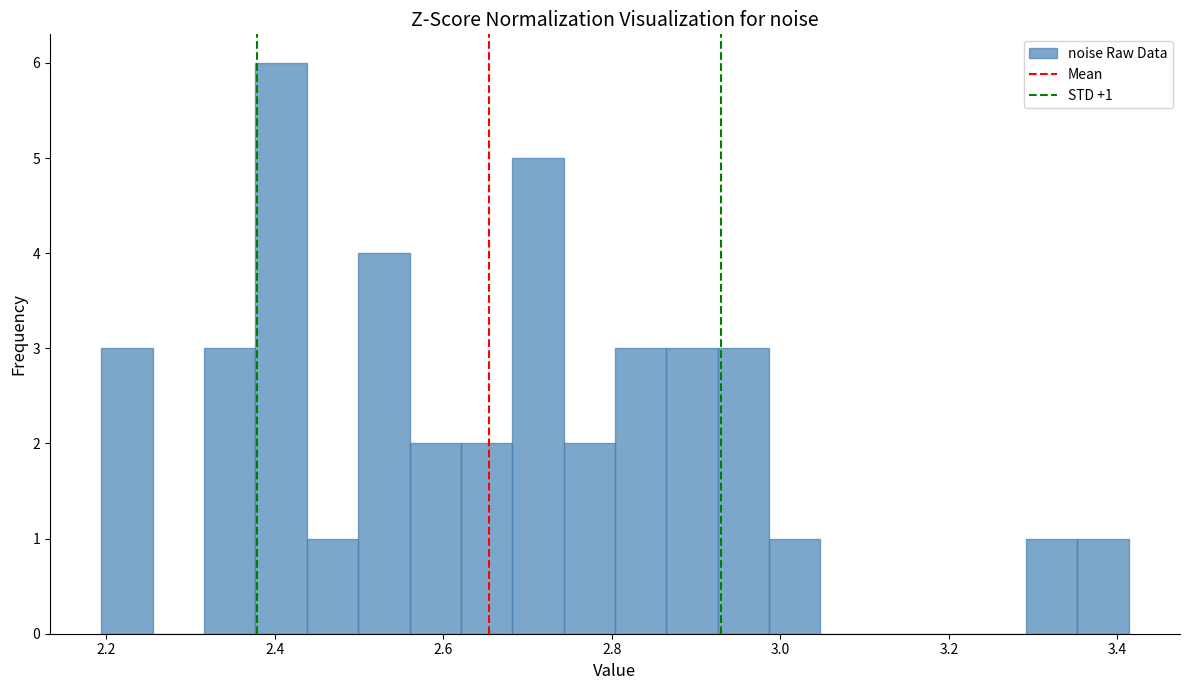

Around what value on the x-axis is the tallest bar? Give the approximate position of its centre, as read against the axis.

2.40